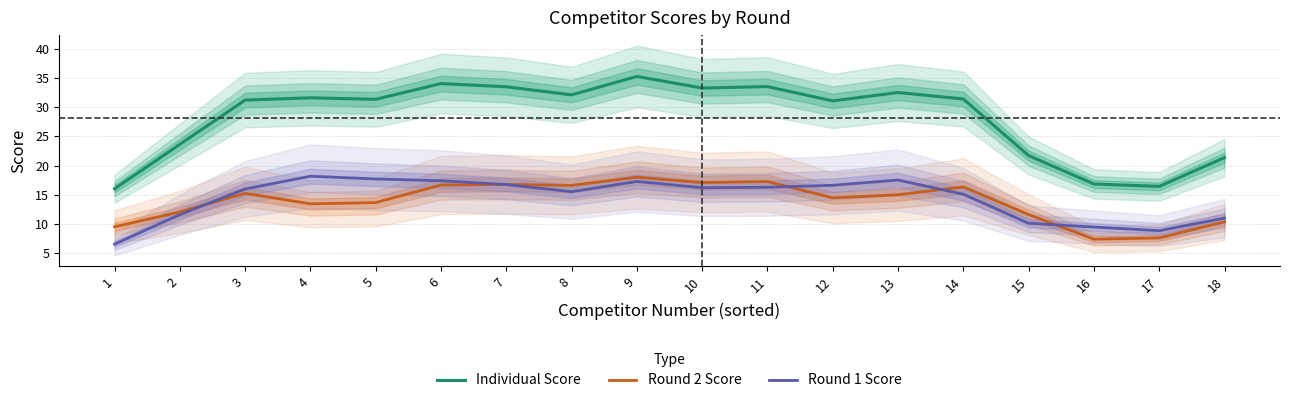

True or false: Round 2 Score has a value of 16.3 at 14.

True